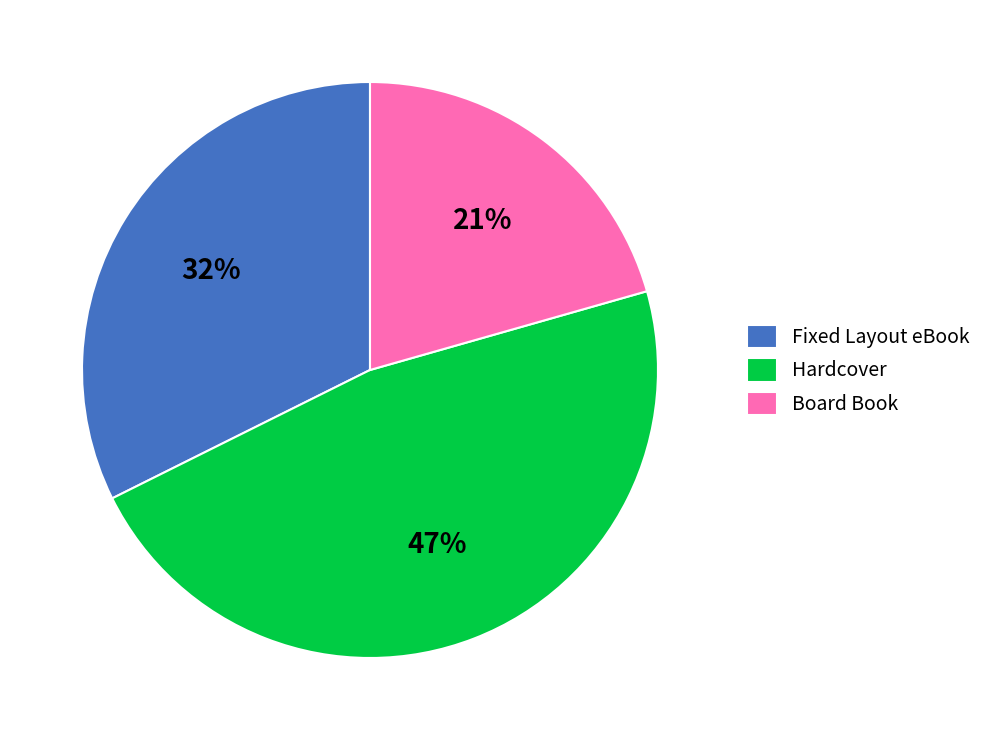

Which category has the biggest portion of the pie?

Hardcover